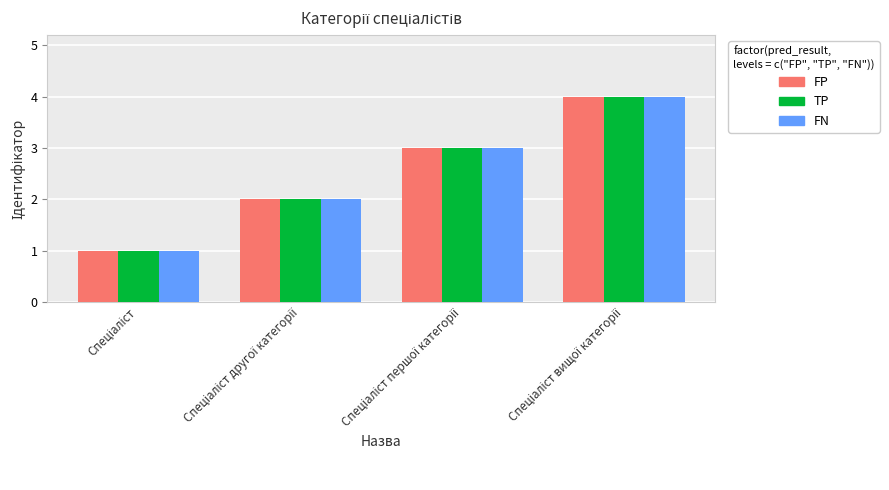

What is the difference between the maximum and minimum values in the FN series?

3